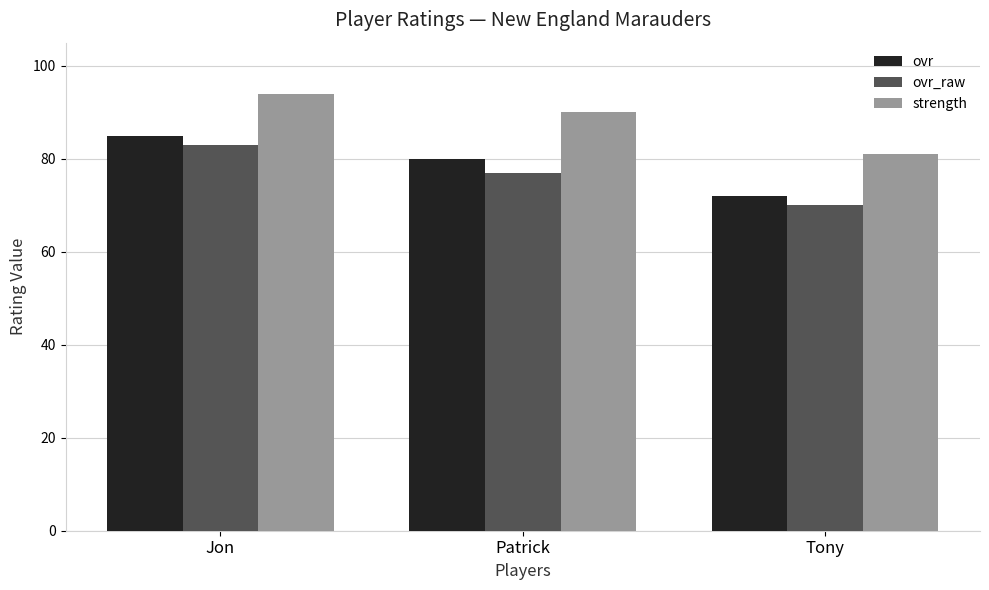

What is the smallest value displayed?

70